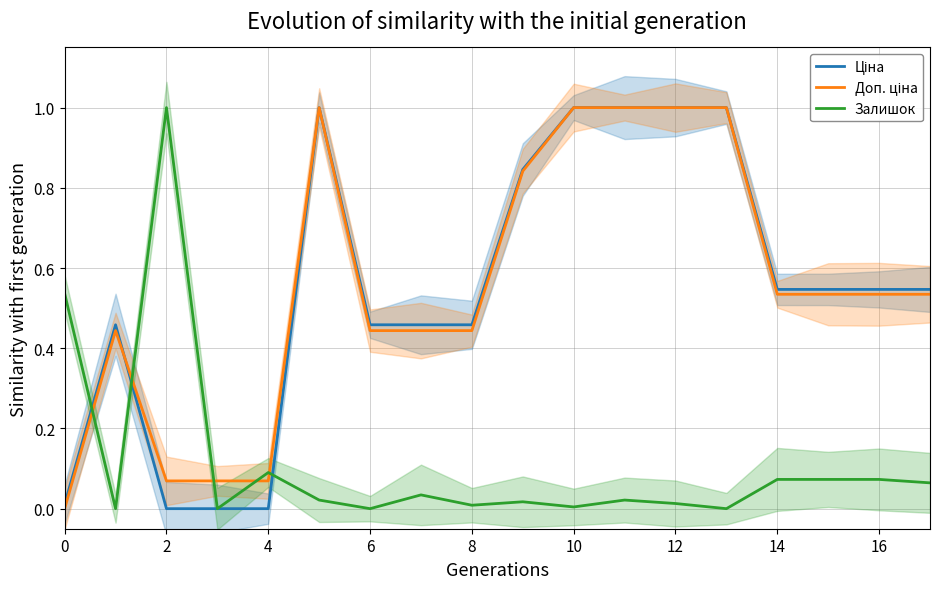

What is the average value of the Залишок series?

0.1